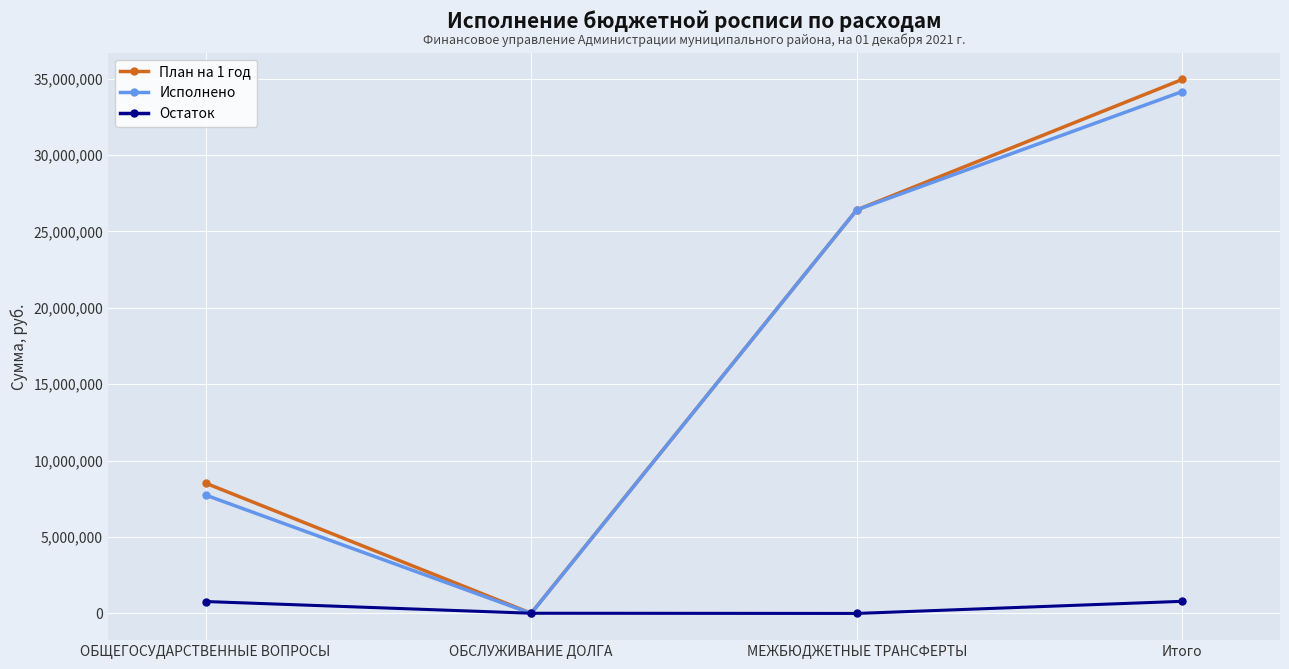

What are all the series names shown in the legend?

План на 1 год, Исполнено, Остаток